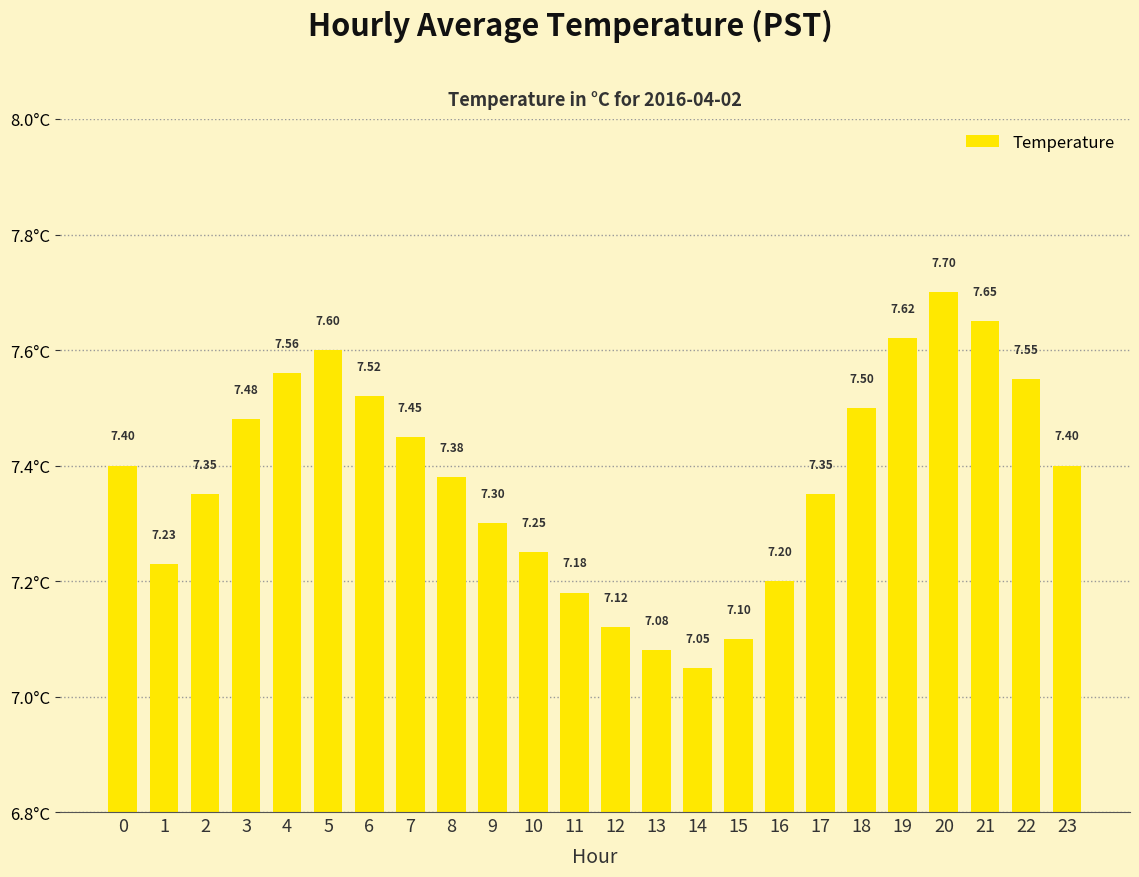

How many bars are there in total?

24